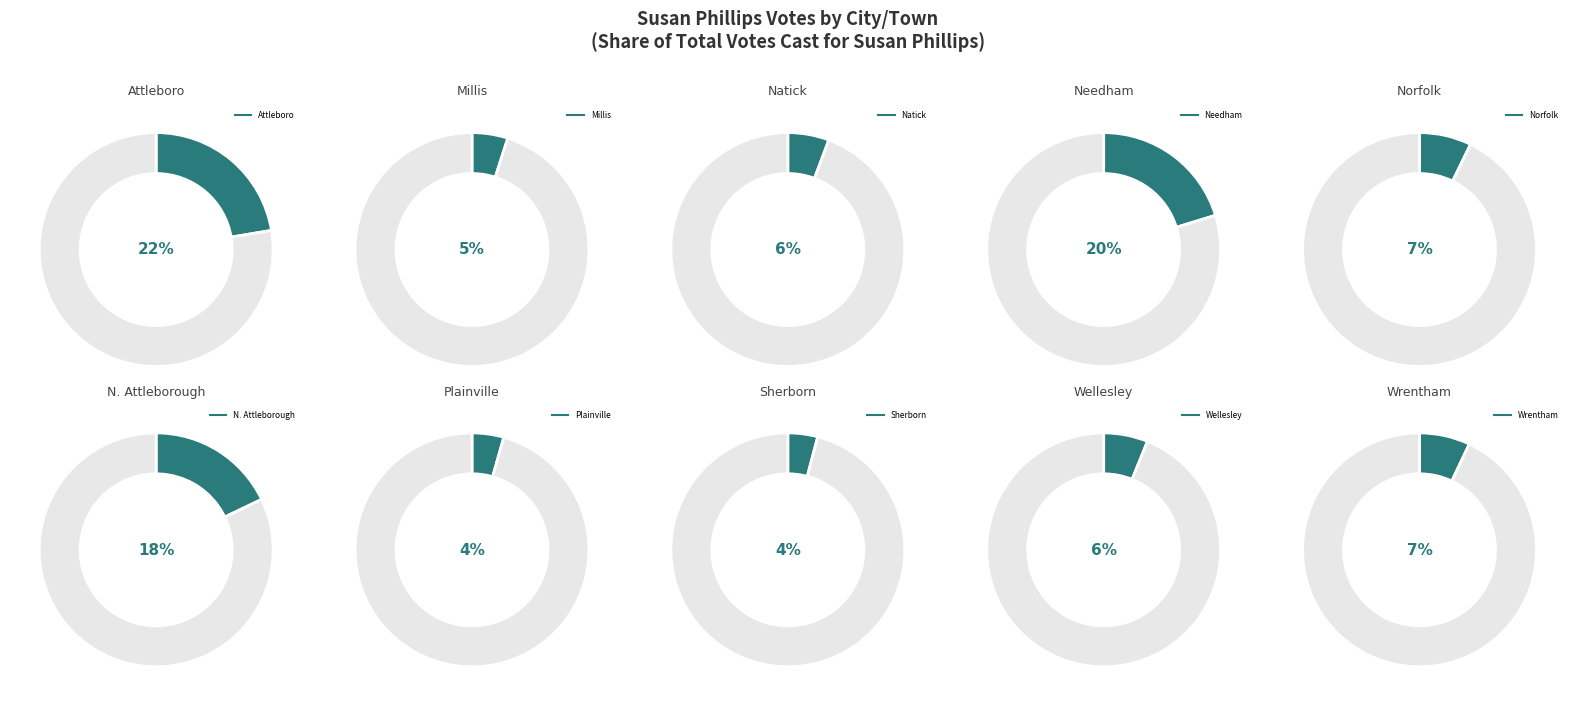

How many slices are in this pie chart?

10